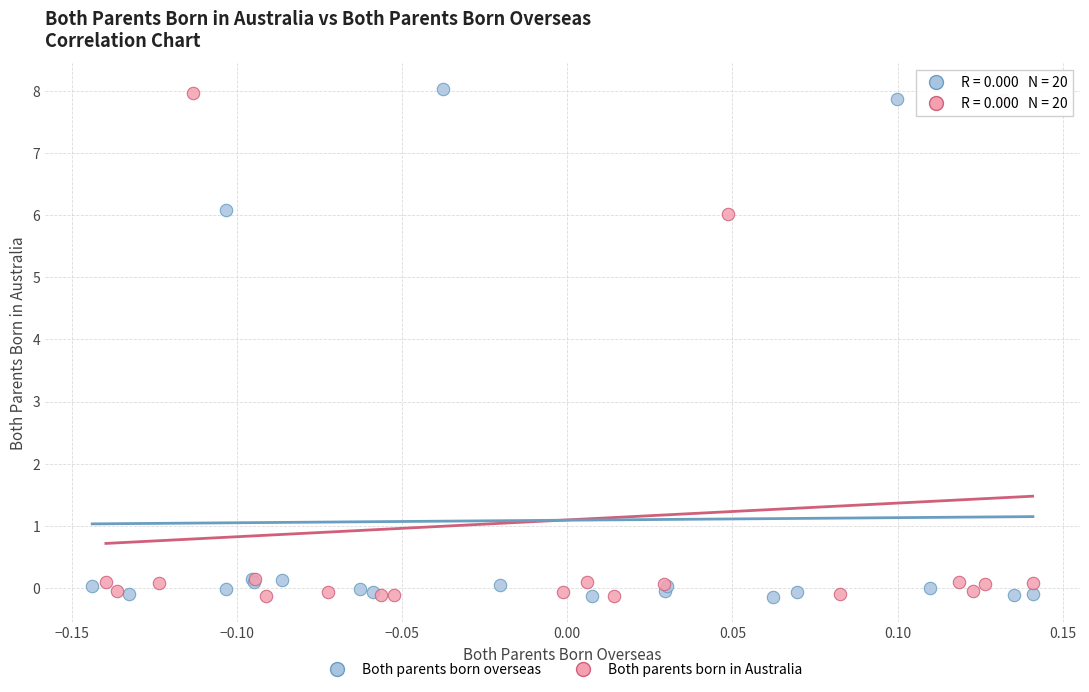

Which series has the largest Y range (max minus min)?

Both parents born overseas